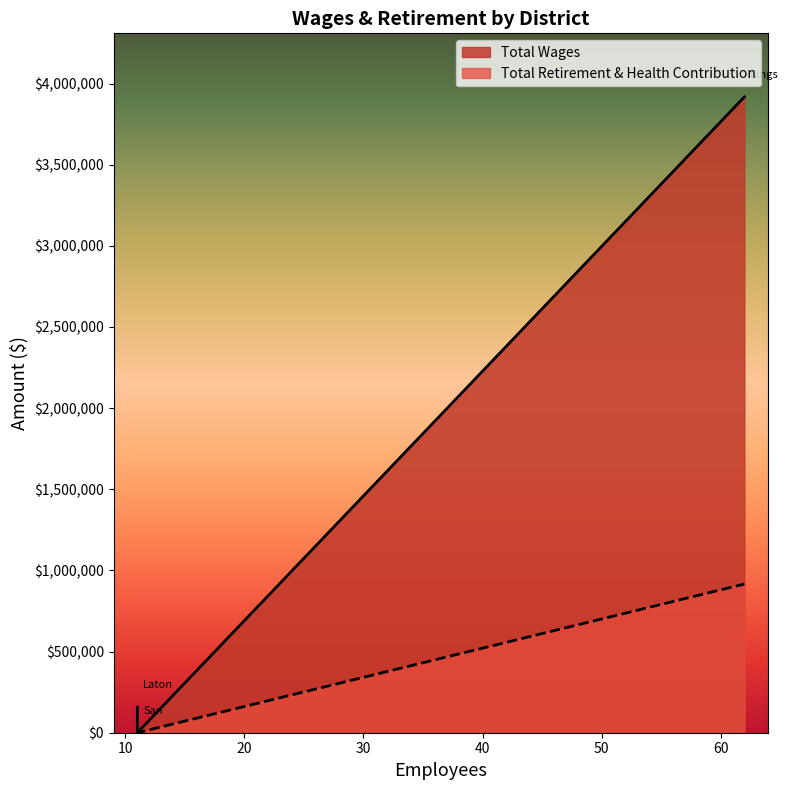

What is the maximum value for Total Retirement & Health Contribution?

916244